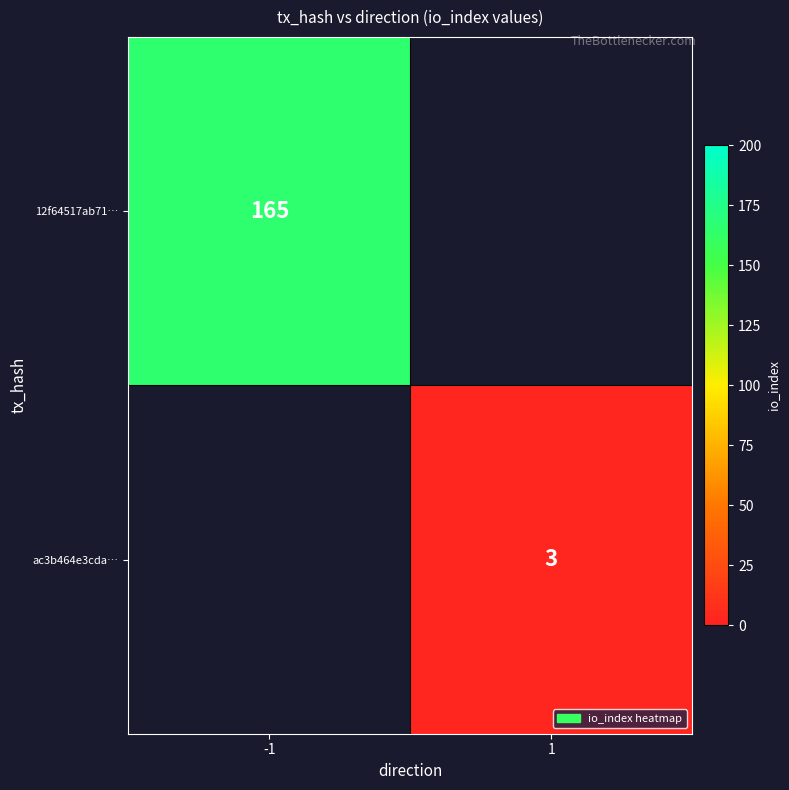

At how many categories does at least one series exceed 22?

1